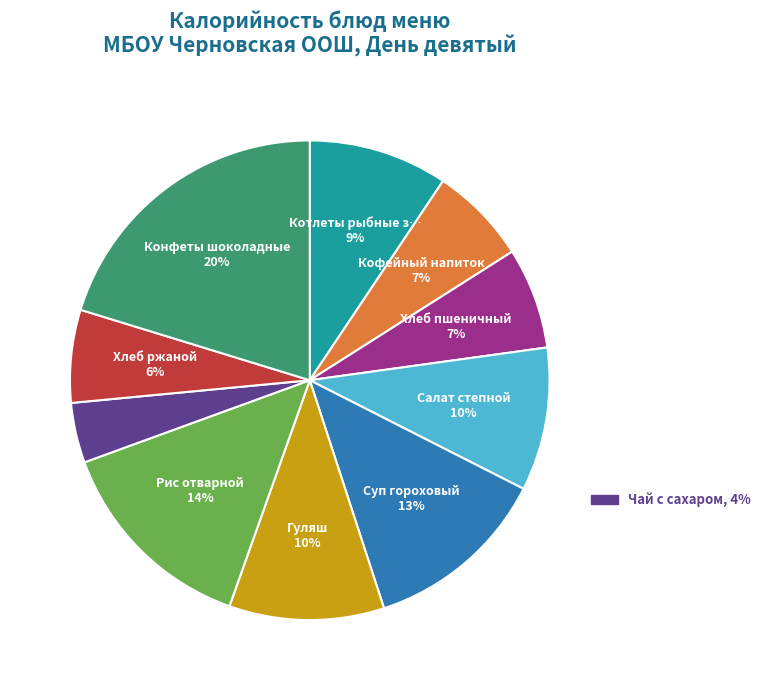

Is there a majority slice in this chart?

No